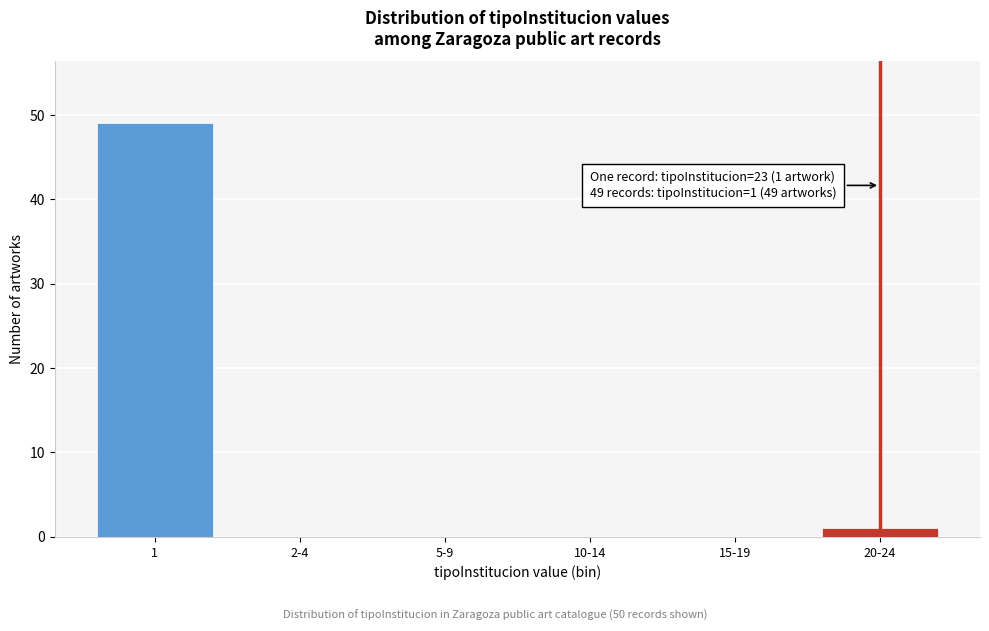

Reading left to right, transcribe all the data shown in this chart.

1=49	2-4=0	5-9=0	10-14=0	15-19=0	20-24=1